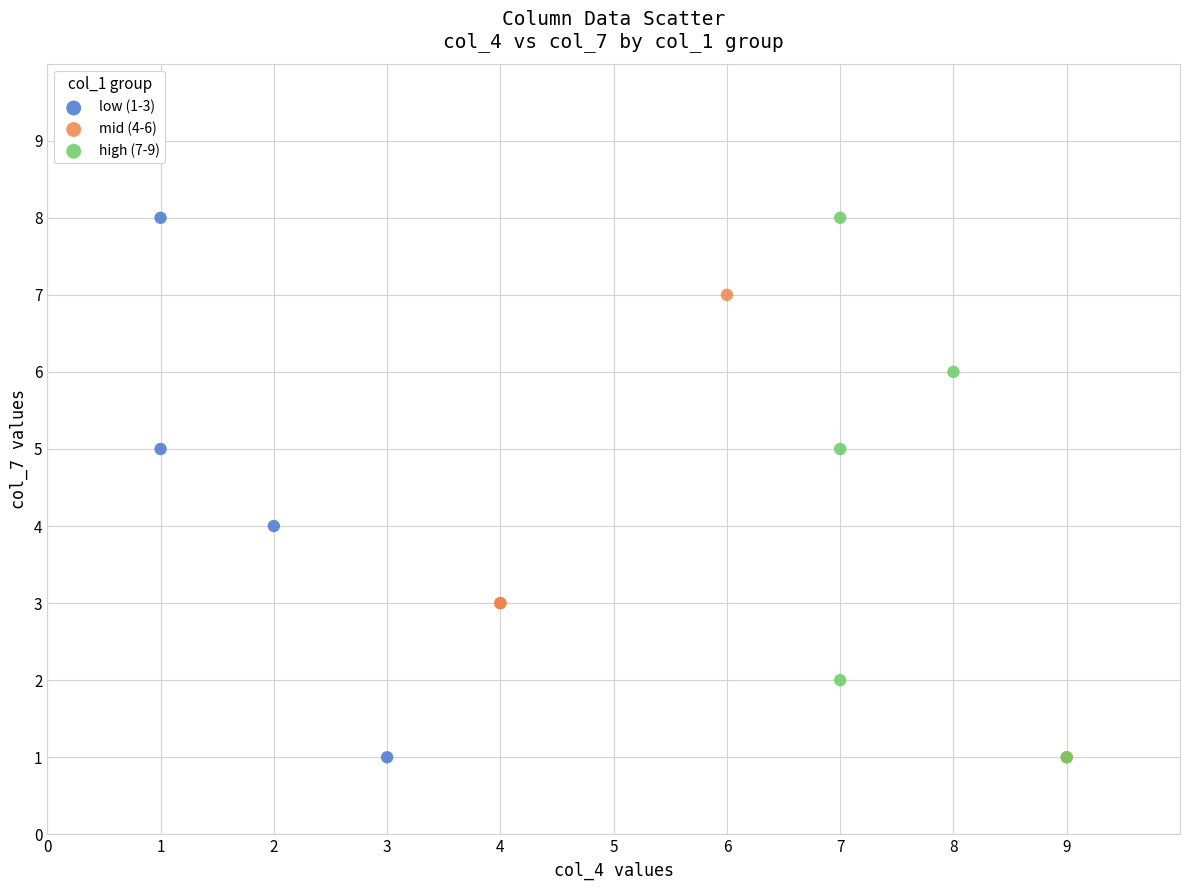

What are all the series names shown in the legend?

low (1-3), mid (4-6), high (7-9)